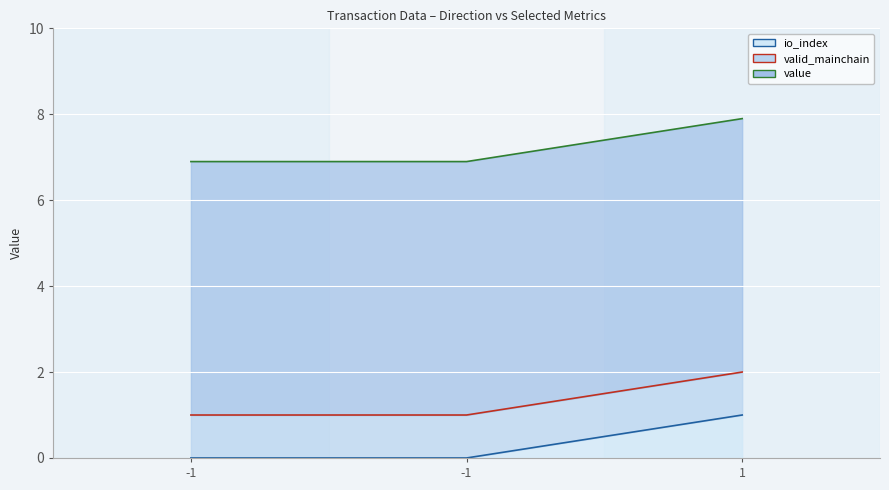

Which category has the highest value in the io_index series?

1